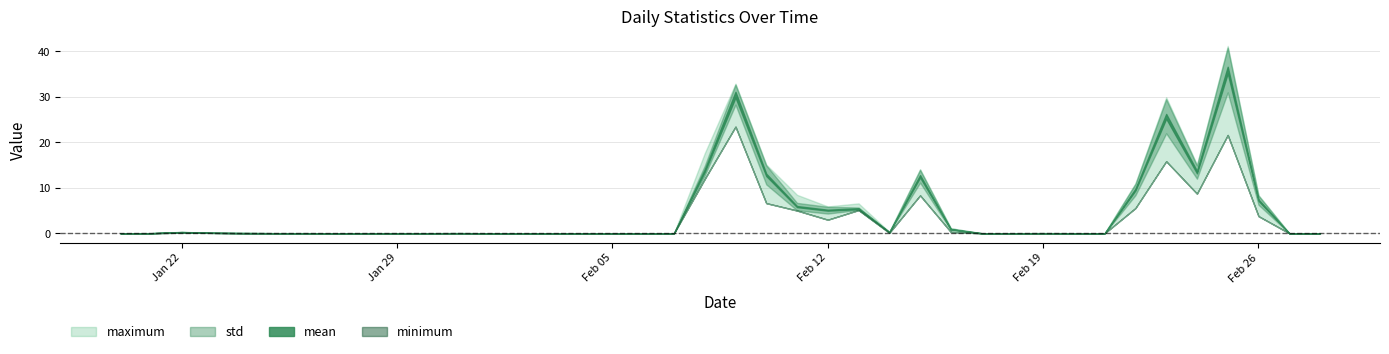

The minimum series shows 21.6 at 36. True or false?

True